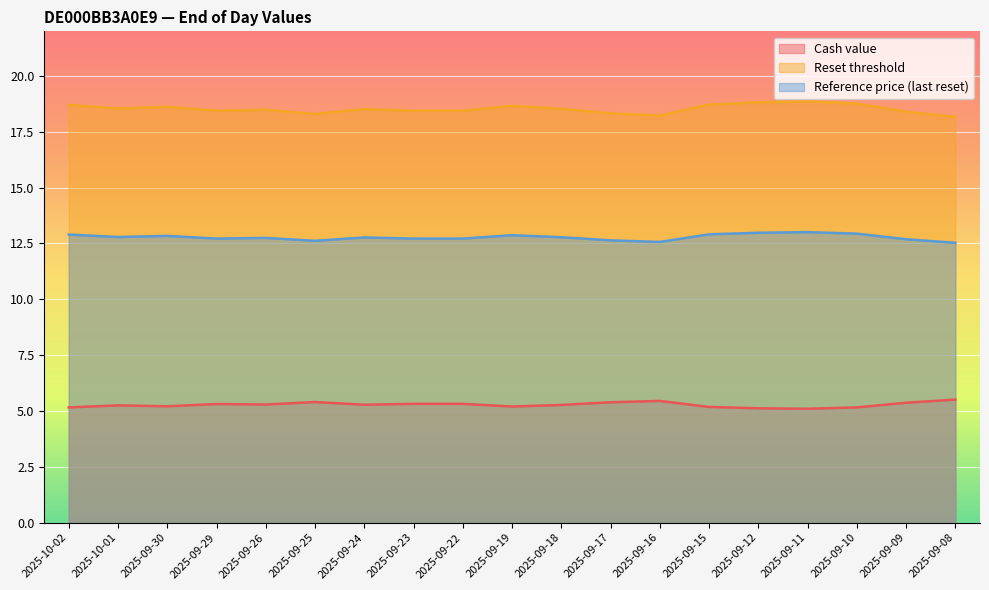

Rank the categories by Cash value value from highest to lowest.

2025-09-08, 2025-09-16, 2025-09-25, 2025-09-17, 2025-09-09, 2025-09-23, 2025-09-22, 2025-09-29, 2025-09-26, 2025-09-24, 2025-09-18, 2025-10-01, 2025-09-30, 2025-09-19, 2025-09-15, 2025-10-02, 2025-09-10, 2025-09-12, 2025-09-11